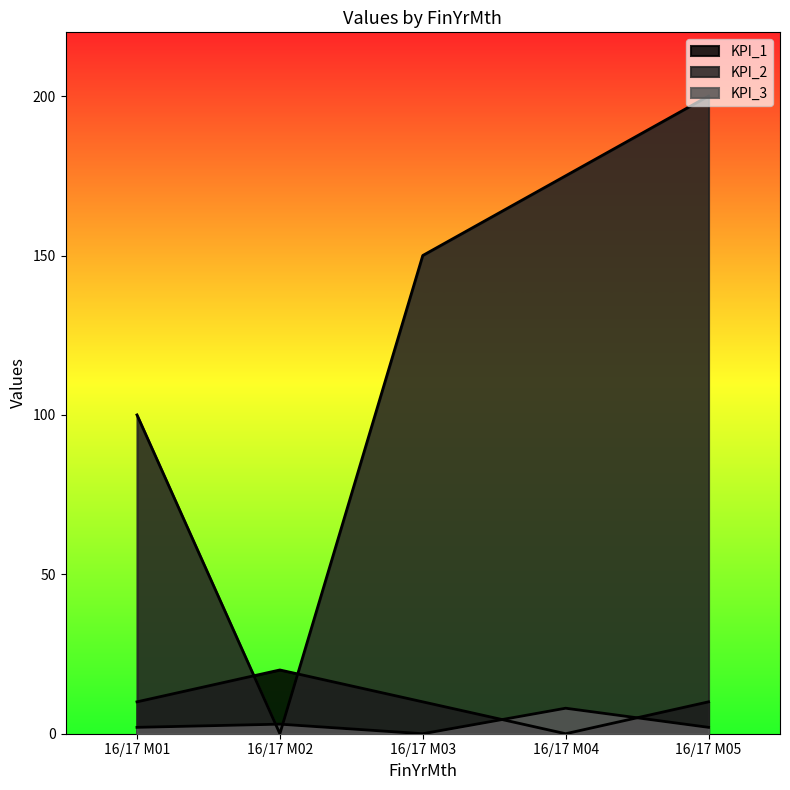

At which label does KPI_2 first exceed 150?

16/17 M04